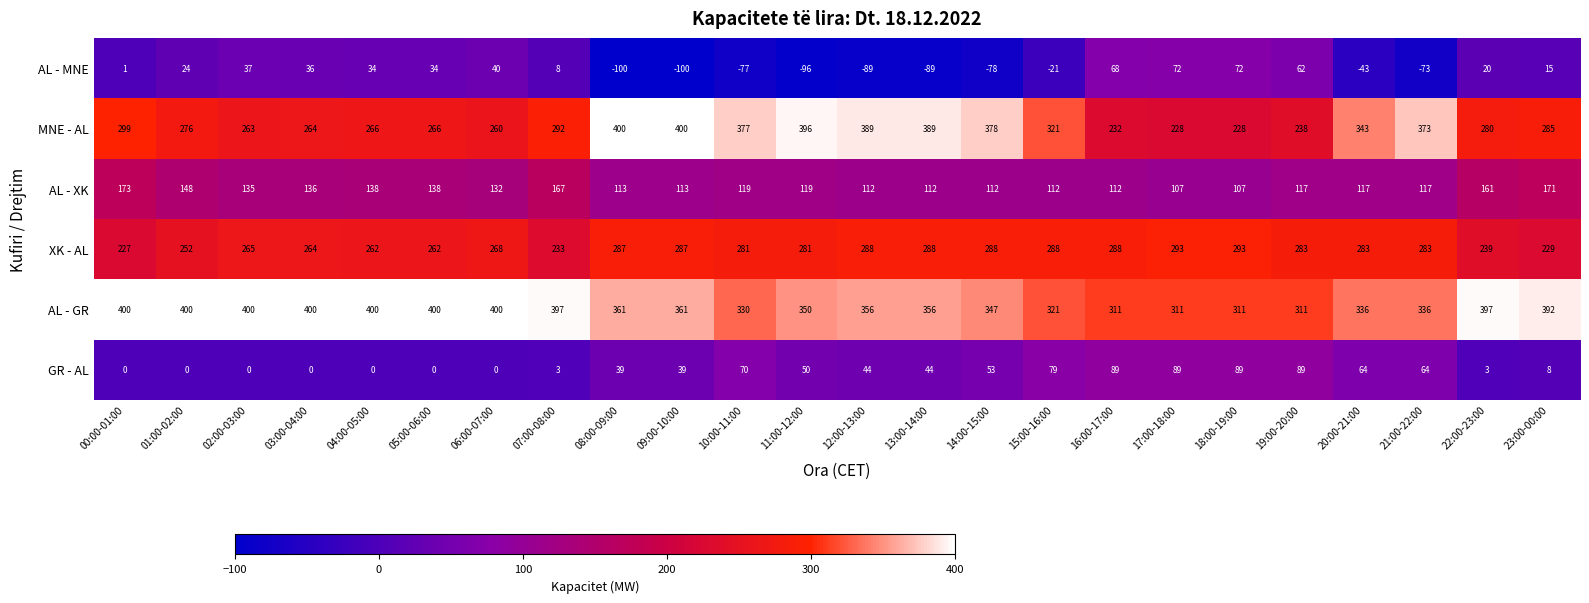

The AL - MNE series shows -28 at 20:00-21:00. True or false?

False